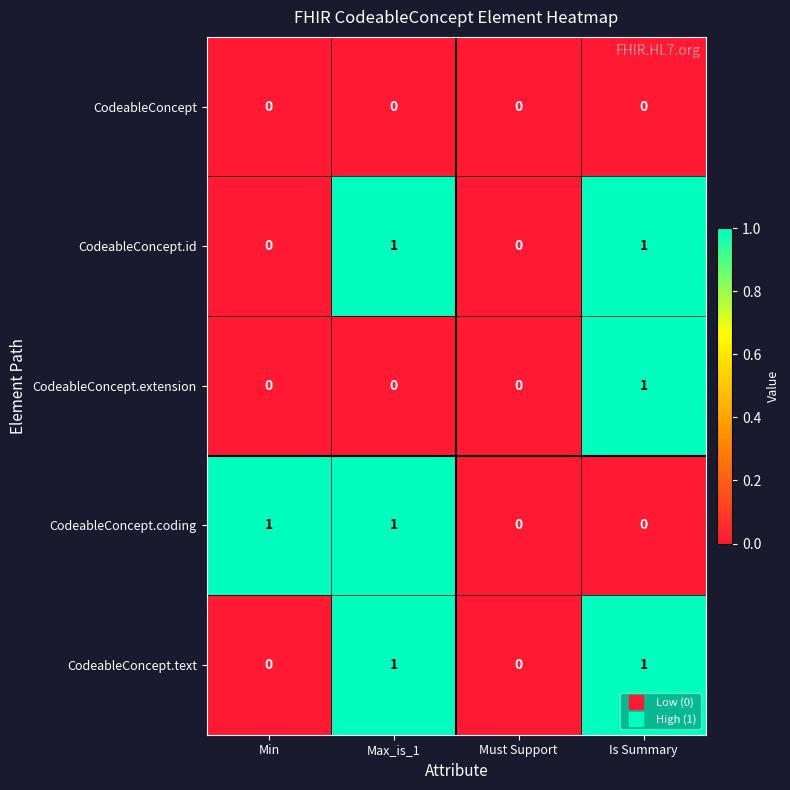

Reading left to right, list all the values displayed in this chart.

CodeableConcept: 0	0	0	0
CodeableConcept.id: 0	1	0	1
CodeableConcept.extension: 0	0	0	1
CodeableConcept.coding: 1	1	0	0
CodeableConcept.text: 0	1	0	1